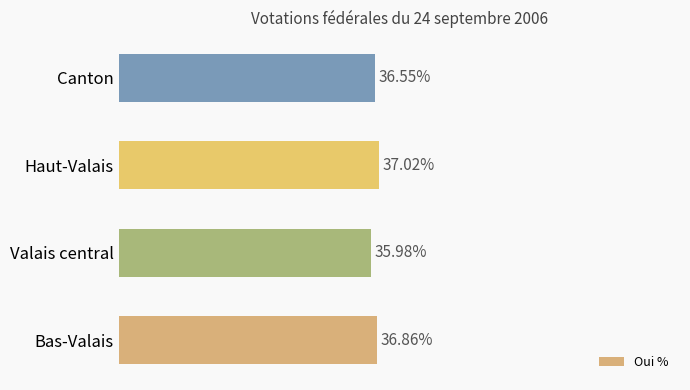

Which has a higher value, Bas-Valais or Haut-Valais?

Haut-Valais